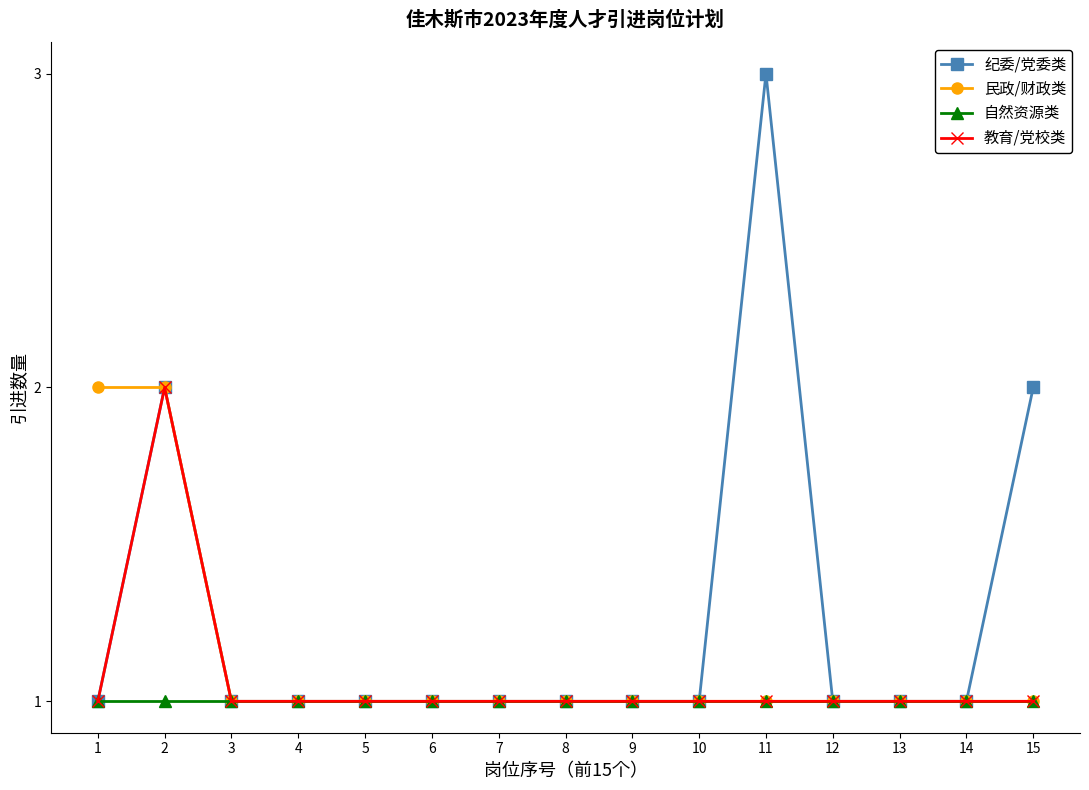

Reading left to right, list all the values displayed in this chart.

纪委/党委类: 1	2	1	1	1	1	1	1	1	1	3	1	1	1	2
民政/财政类: 2	2	1	1	1	1	1	1	1	1	1	1	1	1	1
自然资源类: 1	1	1	1	1	1	1	1	1	1	1	1	1	1	1
教育/党校类: 1	2	1	1	1	1	1	1	1	1	1	1	1	1	1